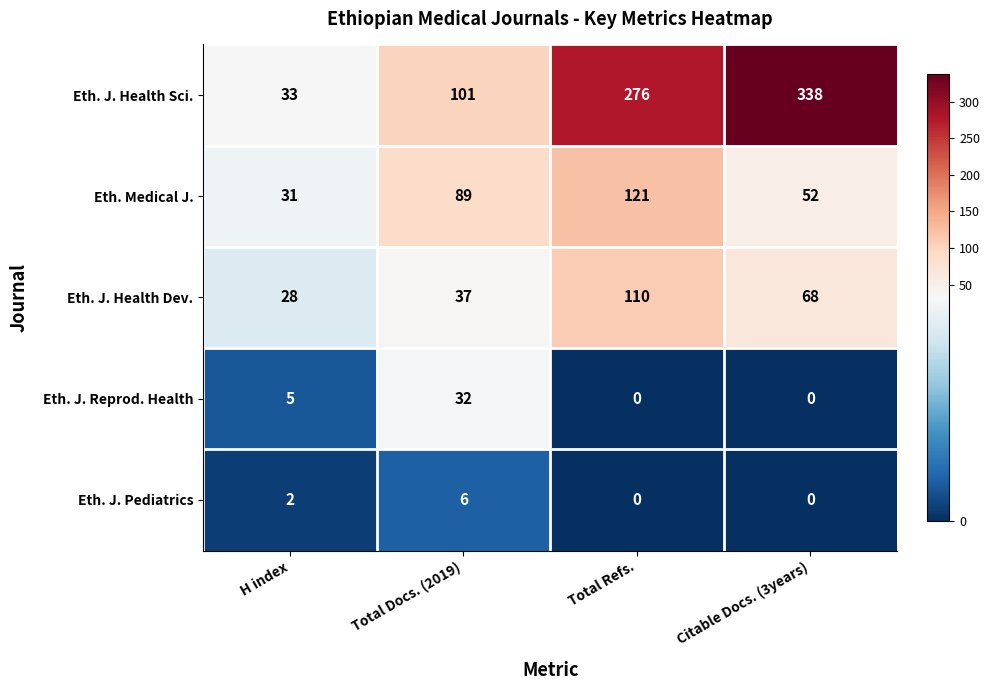

How many Eth. J. Reprod. Health values are between 0 and 32?

4